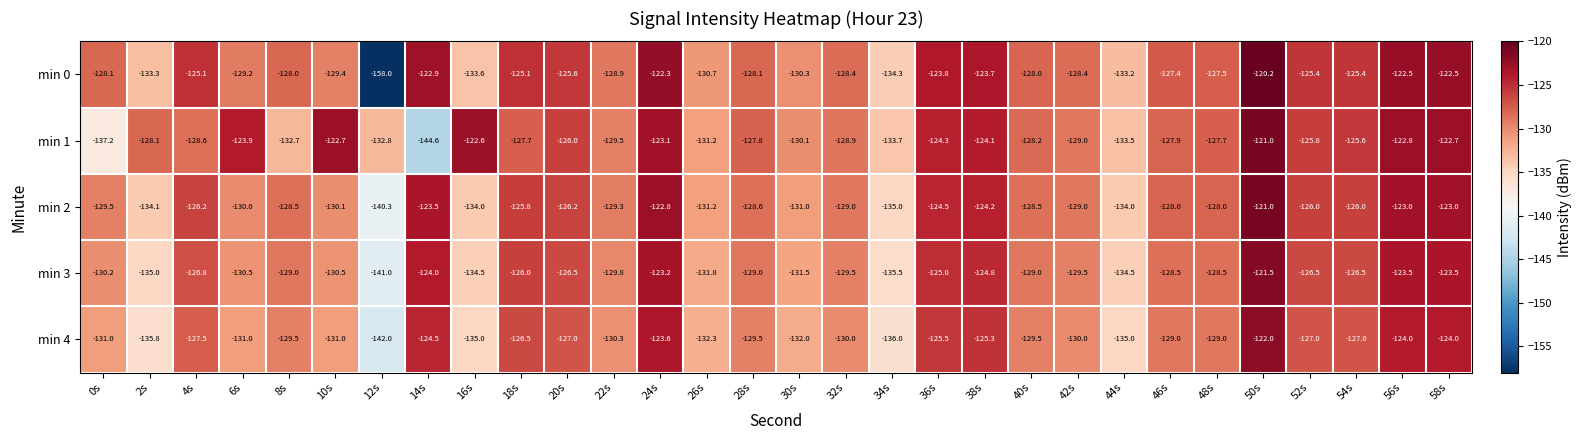

At which label does min 0 reach its peak?

50s